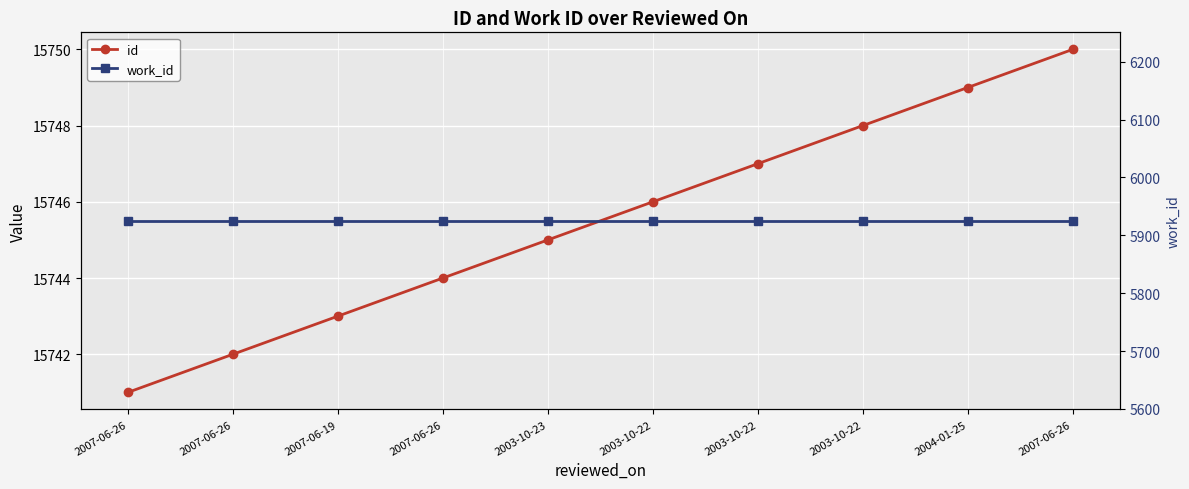

Does the chart display data point markers on the line(s)?

Yes